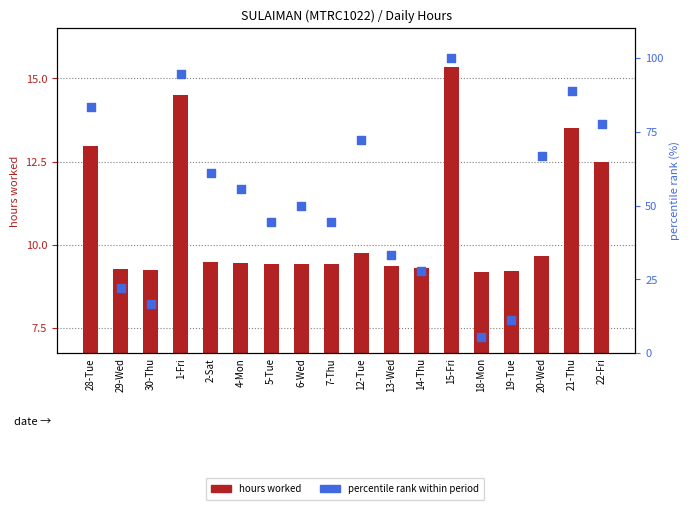

Which series has the largest total across all categories?

percentile rank within period